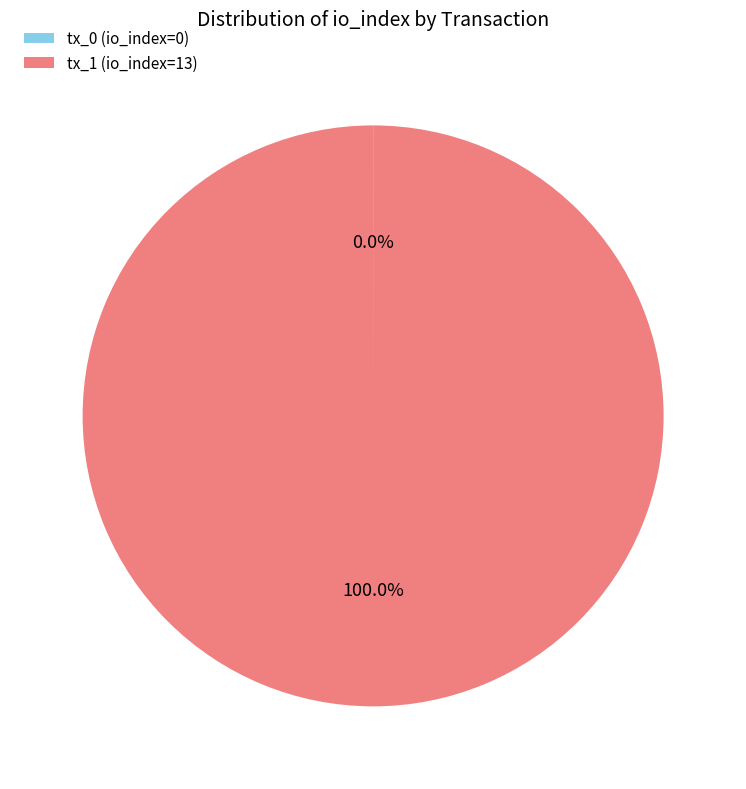

Is there any slice that represents more than half of the pie?

Yes